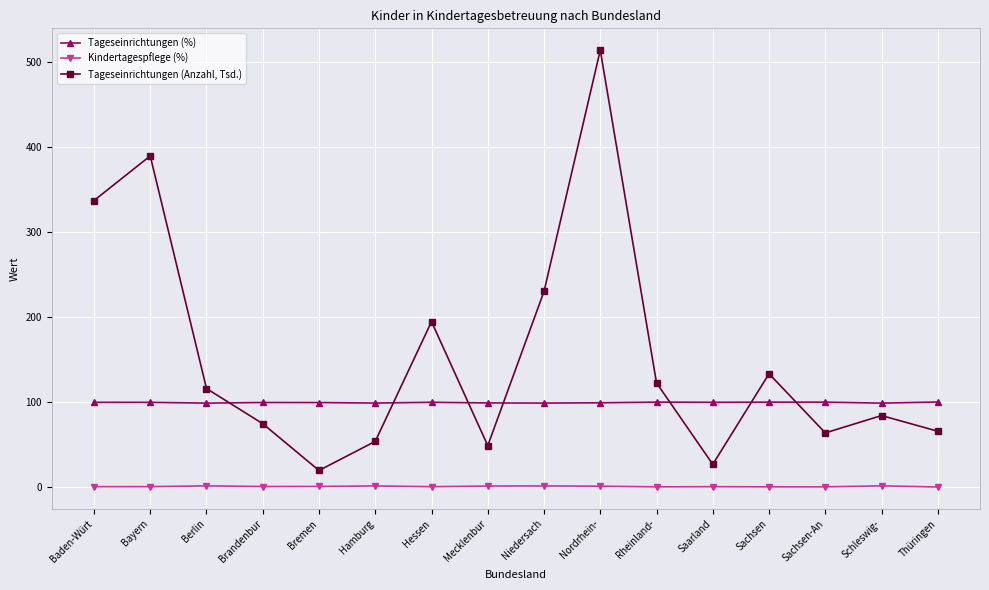

What is the value of the Tageseinrichtungen (%) point at the 11th from the left?

99.8